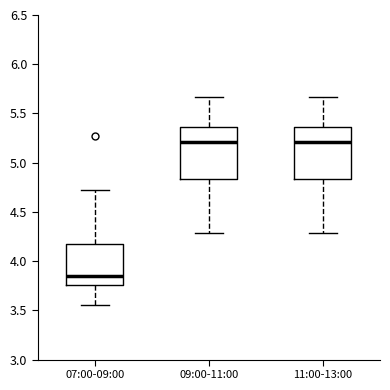

Reading left to right, transcribe this box plot: for each box, give where its median line is, the range the box spans, and where its two whiskers end, as read against the y-axis. The values are not printed on the chart, so give them approximately, as read against the axis.

07:00-09:00: median 3.85, box 3.75 to 4.15, whiskers 3.55 to 4.70
09:00-11:00: median 5.20, box 4.85 to 5.35, whiskers 4.30 to 5.65
11:00-13:00: median 5.20, box 4.85 to 5.35, whiskers 4.30 to 5.65